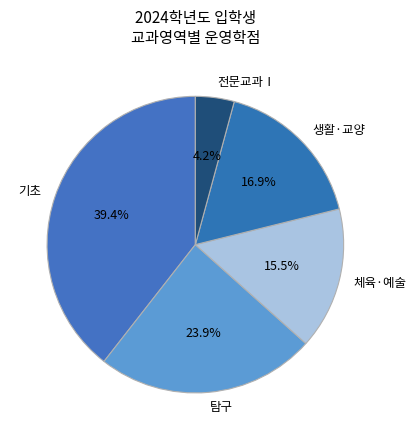

What is the ratio of the value at 체육·예술 to the value at 생활·교양?

0.9